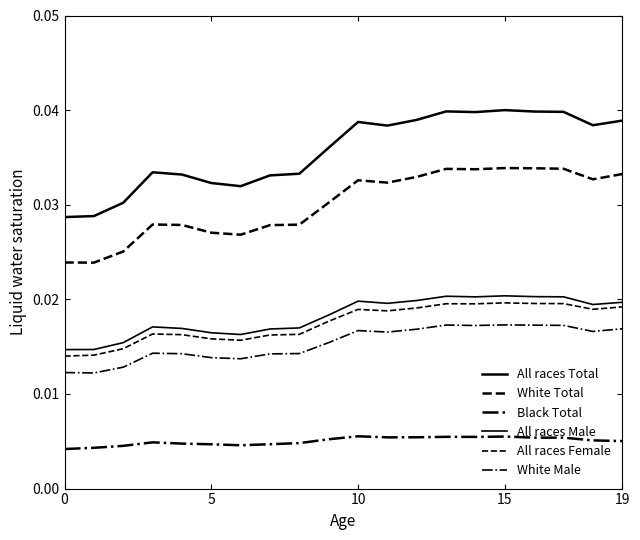

Does the chart display data point markers on the line(s)?

No